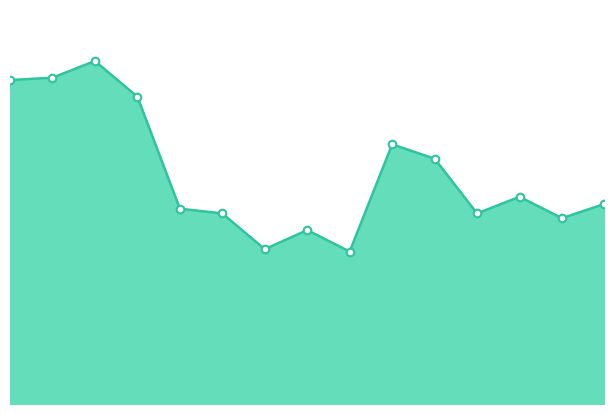

Does the chart have visible grid lines?

No